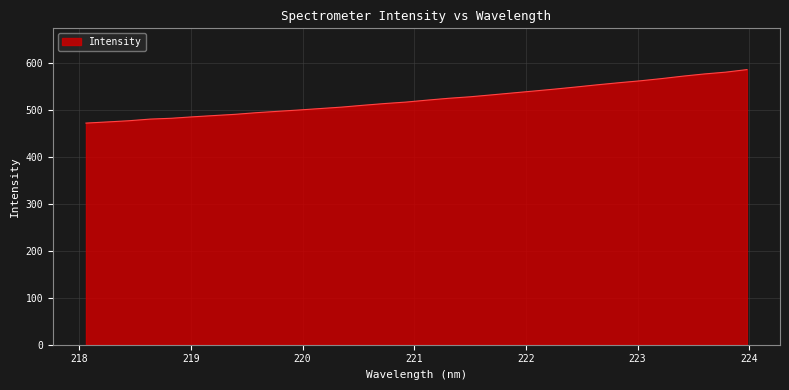

What is the difference between the maximum and minimum values?

113.7